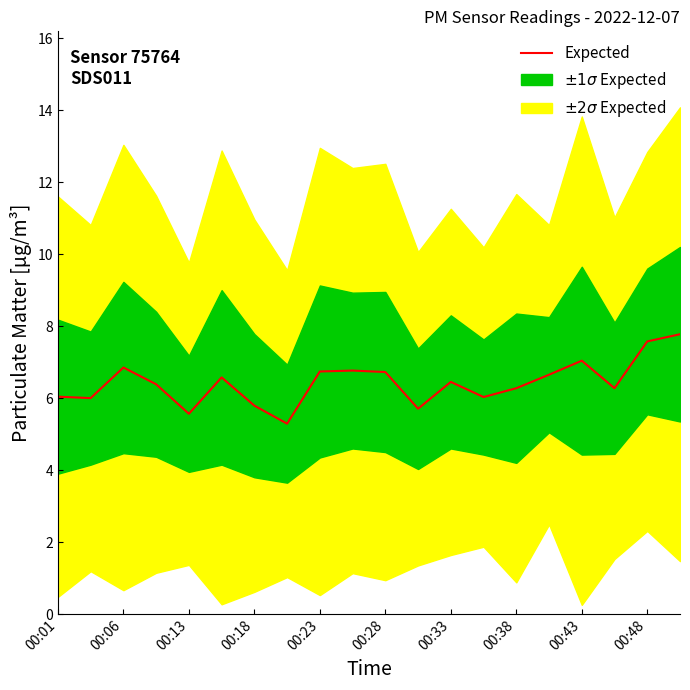

True or false: Expected has a value of 6.7 at 00:23.

True